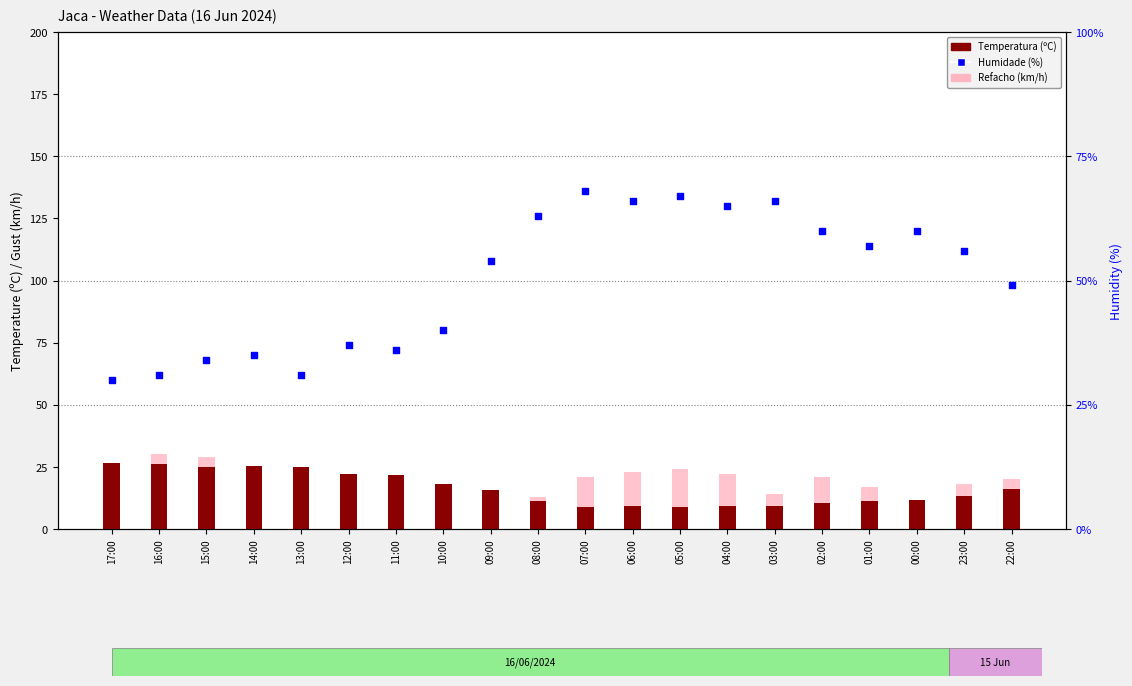

Which series reaches the minimum Y coordinate?

Temperatura (ºC)